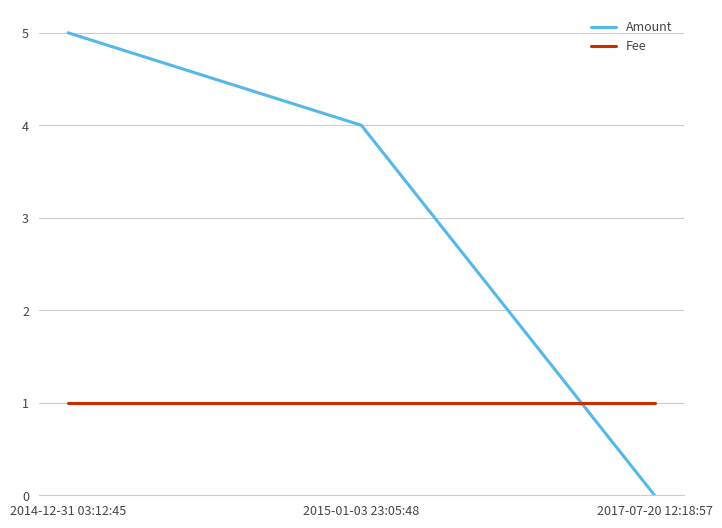

What is the difference between the second highest and minimum values in the Amount series?

4